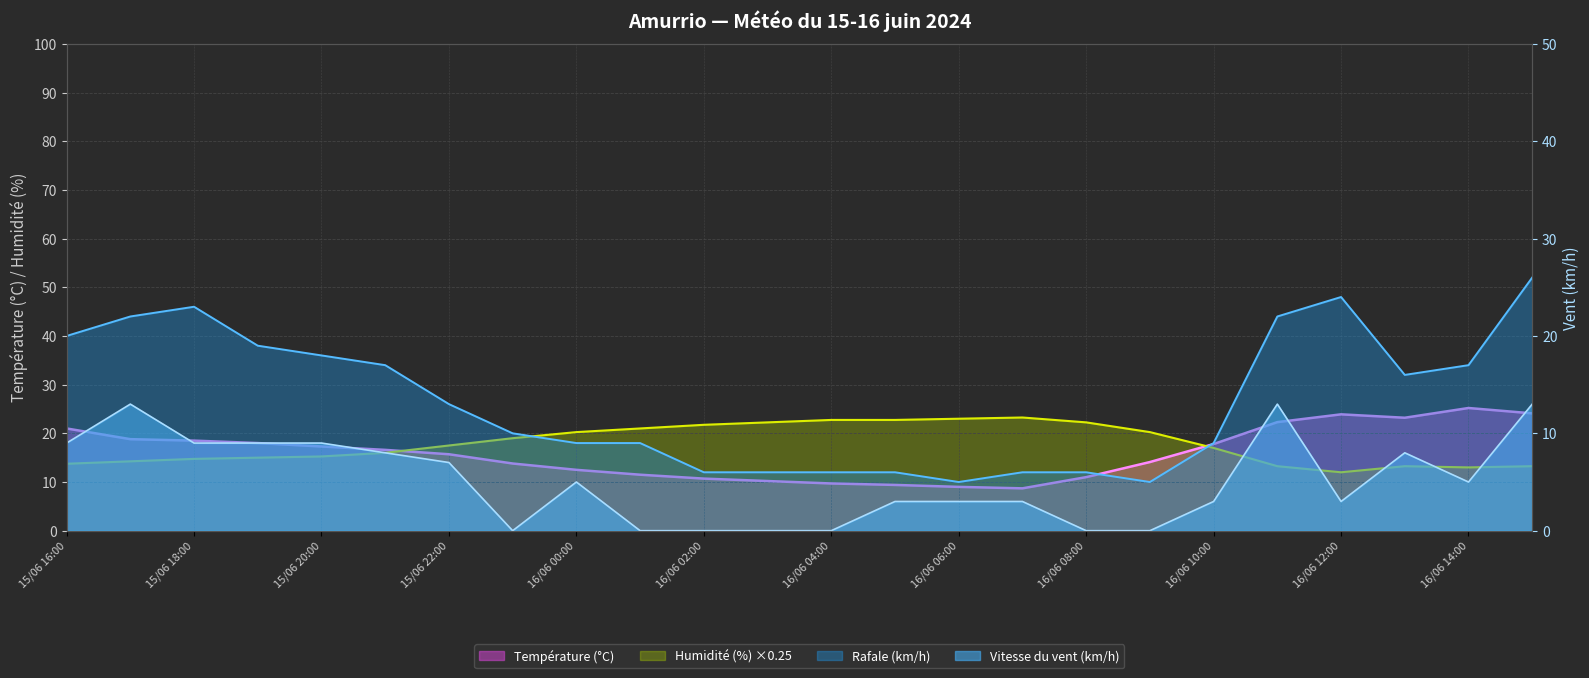

How many data points in Rafale (km/h) are less than 13?

12